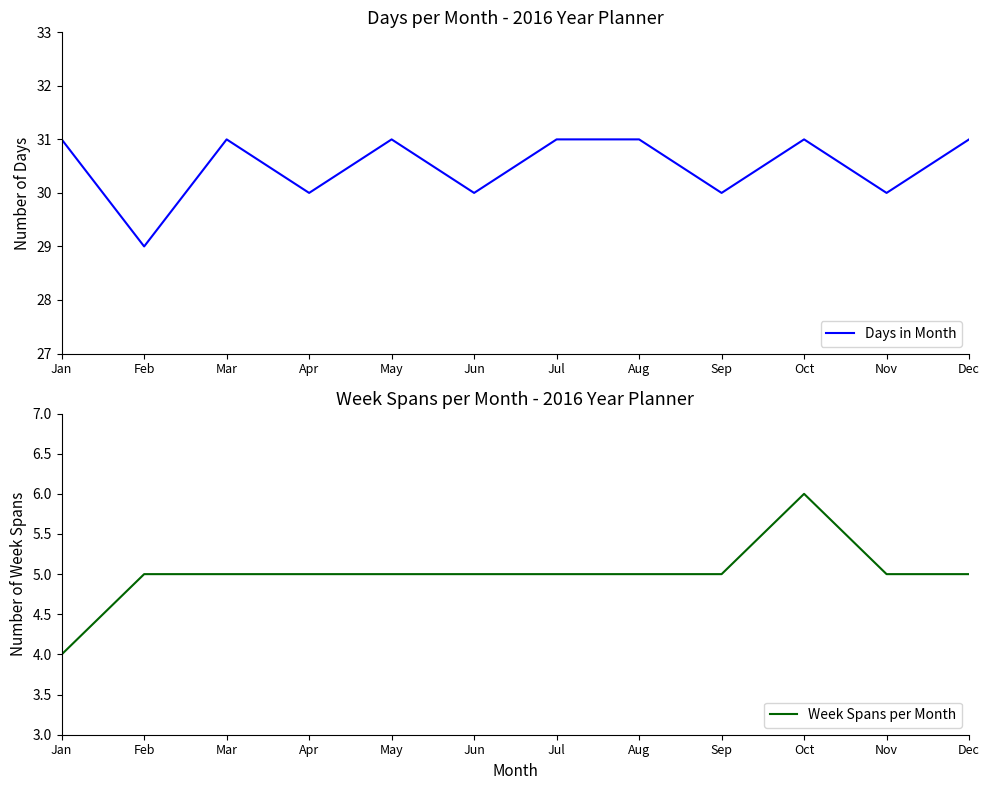

What value does the Days in Month series have at Jan?

31